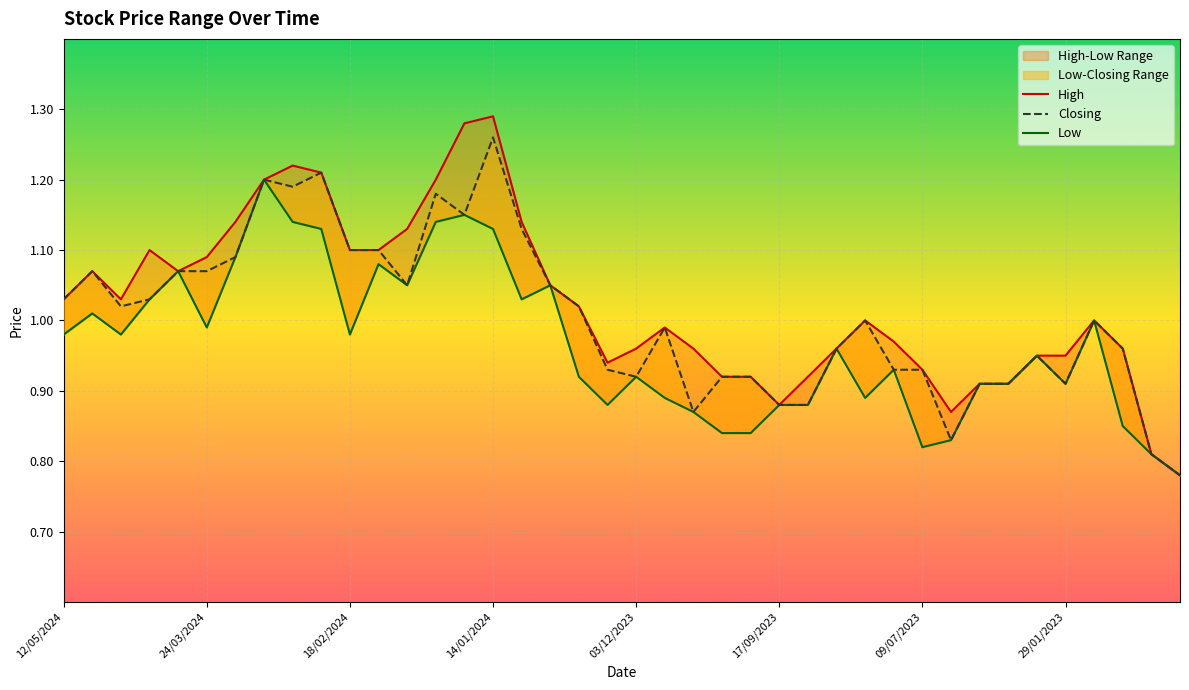

Reading left to right, list all the values displayed in this chart.

High: 1.0	1.1	1.0	1.1	1.1	1.1	1.1	1.2	1.2	1.2	1.1	1.1	1.1	1.2	1.3	1.3	1.1	1.1	1.0	0.9	1.0	1.0	1.0	0.9	0.9	0.9	0.9	1.0	1.0	1.0	0.9	0.9	0.9	0.9	0.9	0.9	1.0	1.0	0.8	0.8
Closing: 1.0	1.1	1.0	1.0	1.1	1.1	1.1	1.2	1.2	1.2	1.1	1.1	1.1	1.2	1.1	1.3	1.1	1.1	1.0	0.9	0.9	1.0	0.9	0.9	0.9	0.9	0.9	1.0	1.0	0.9	0.9	0.8	0.9	0.9	0.9	0.9	1.0	1.0	0.8	0.8
Low: 1.0	1.0	1.0	1.0	1.1	1.0	1.1	1.2	1.1	1.1	1.0	1.1	1.1	1.1	1.1	1.1	1.0	1.1	0.9	0.9	0.9	0.9	0.9	0.8	0.8	0.9	0.9	1.0	0.9	0.9	0.8	0.8	0.9	0.9	0.9	0.9	1.0	0.8	0.8	0.8